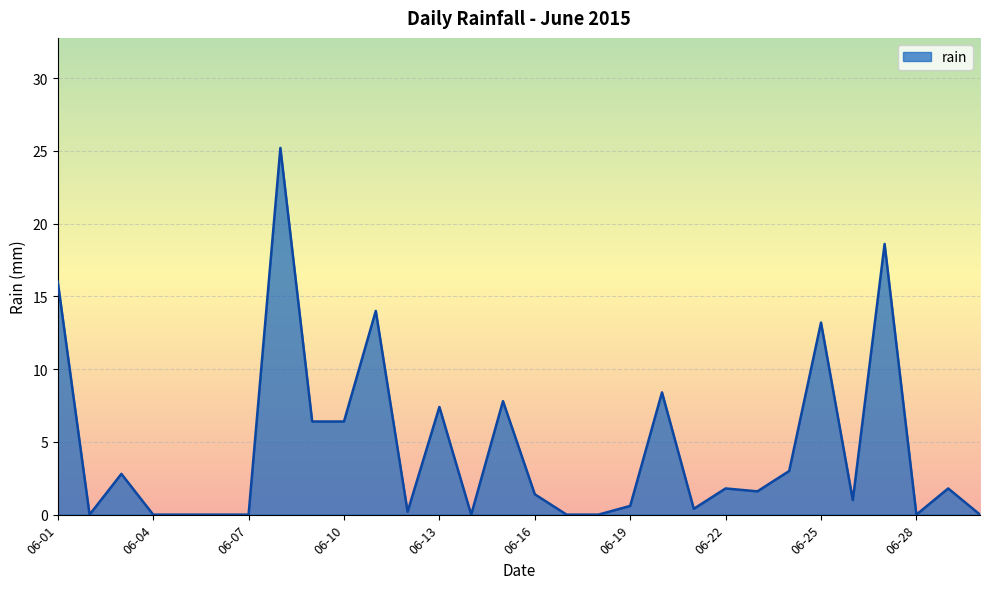

What is the maximum value shown in the chart?

25.2